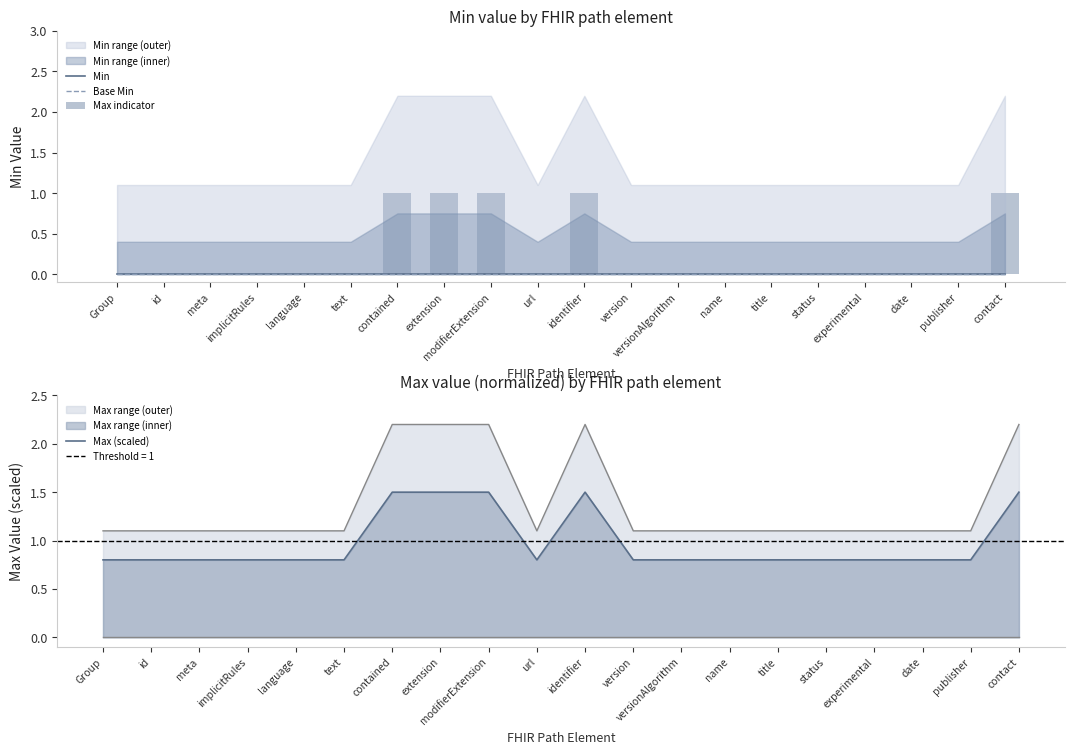

What is the label of the 14th bar from the left?

name